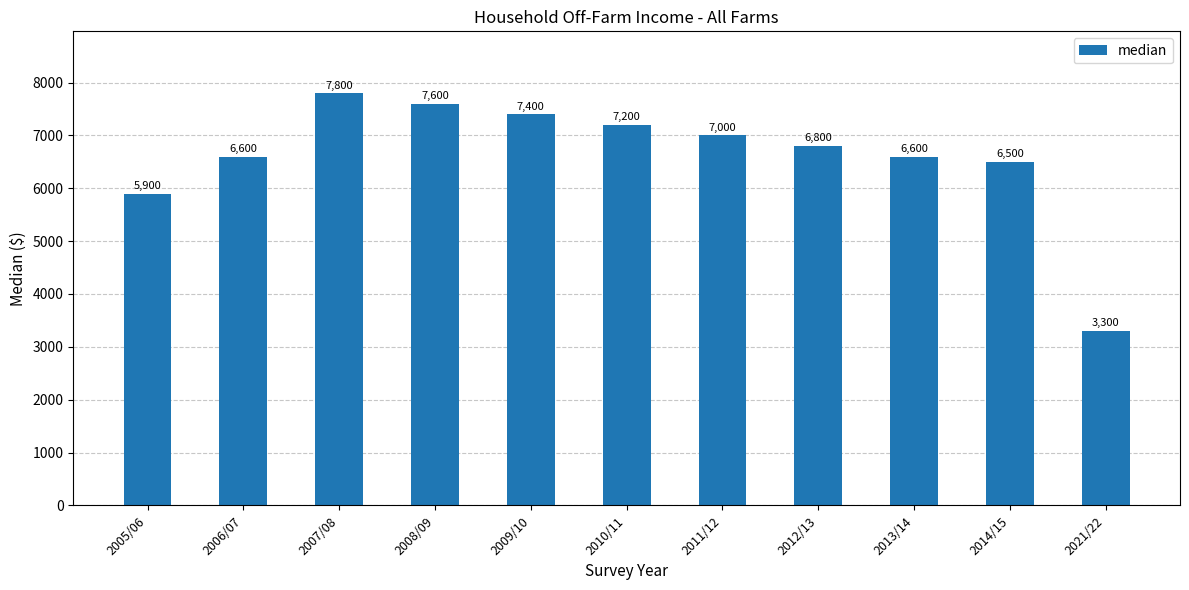

What is the value of the 8th bar from the left?

6800